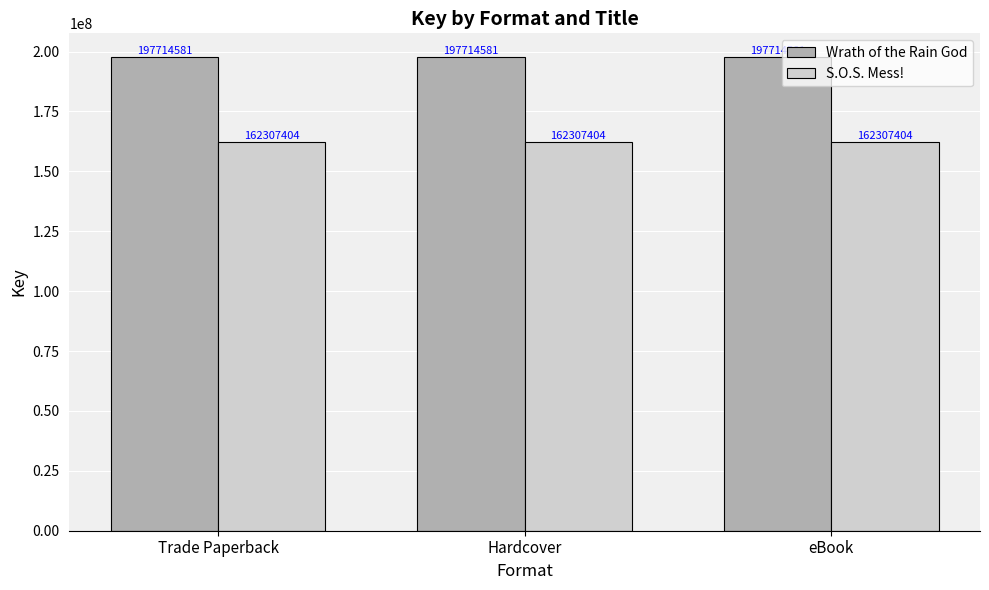

What are all the series names shown in the legend?

Wrath of the Rain God, S.O.S. Mess!